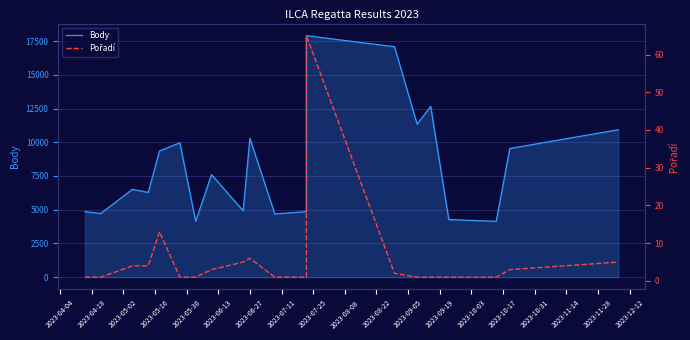

What are all the series names shown in the legend?

Body, Pořadí